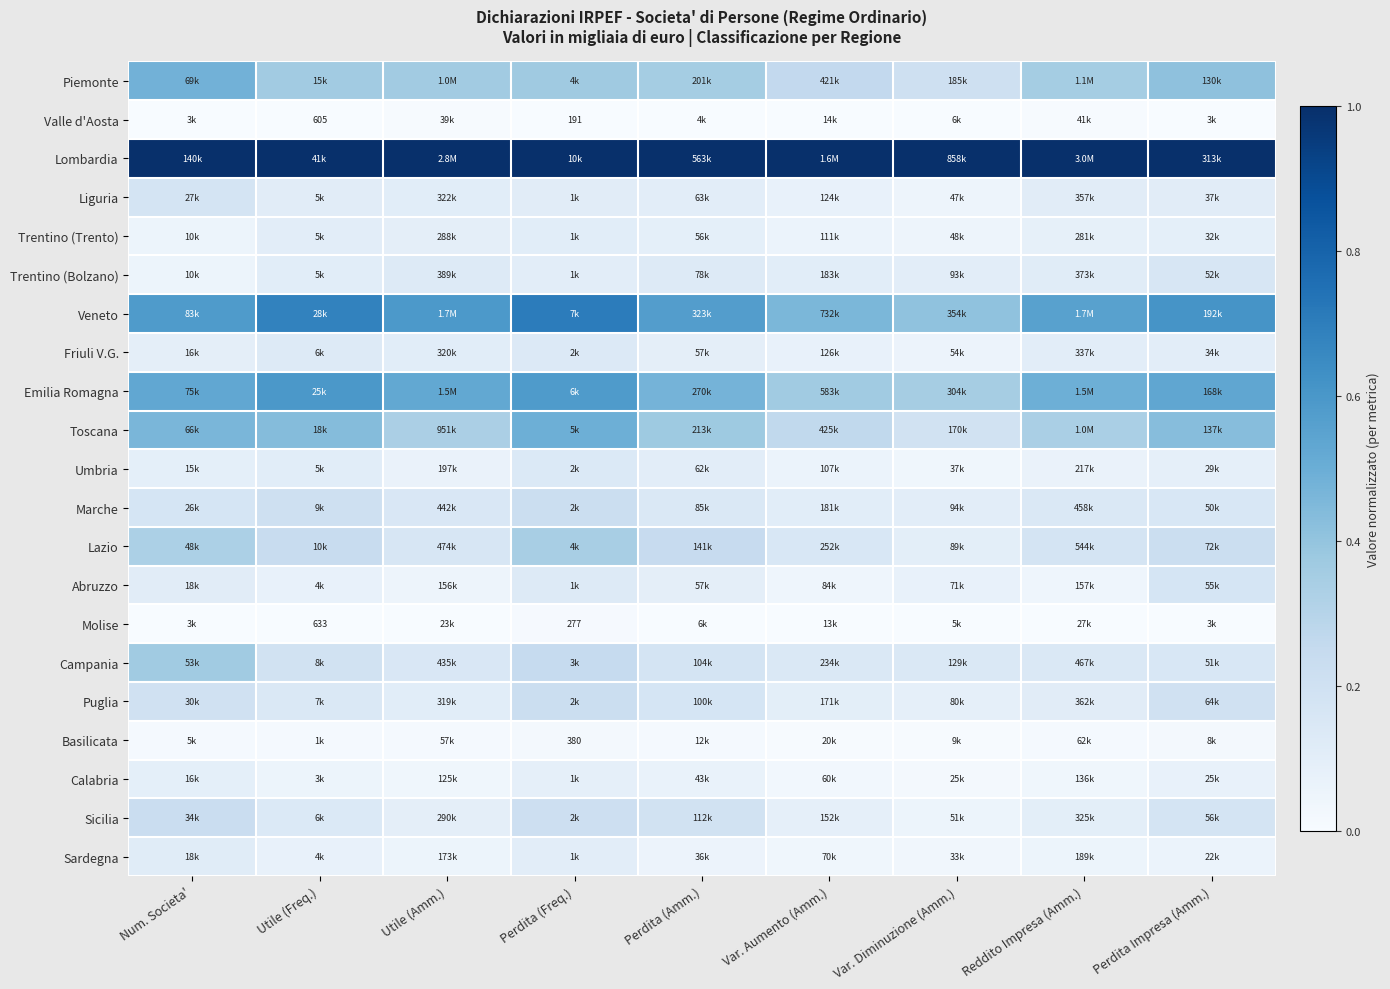

At how many categories does at least one series exceed 0?

9